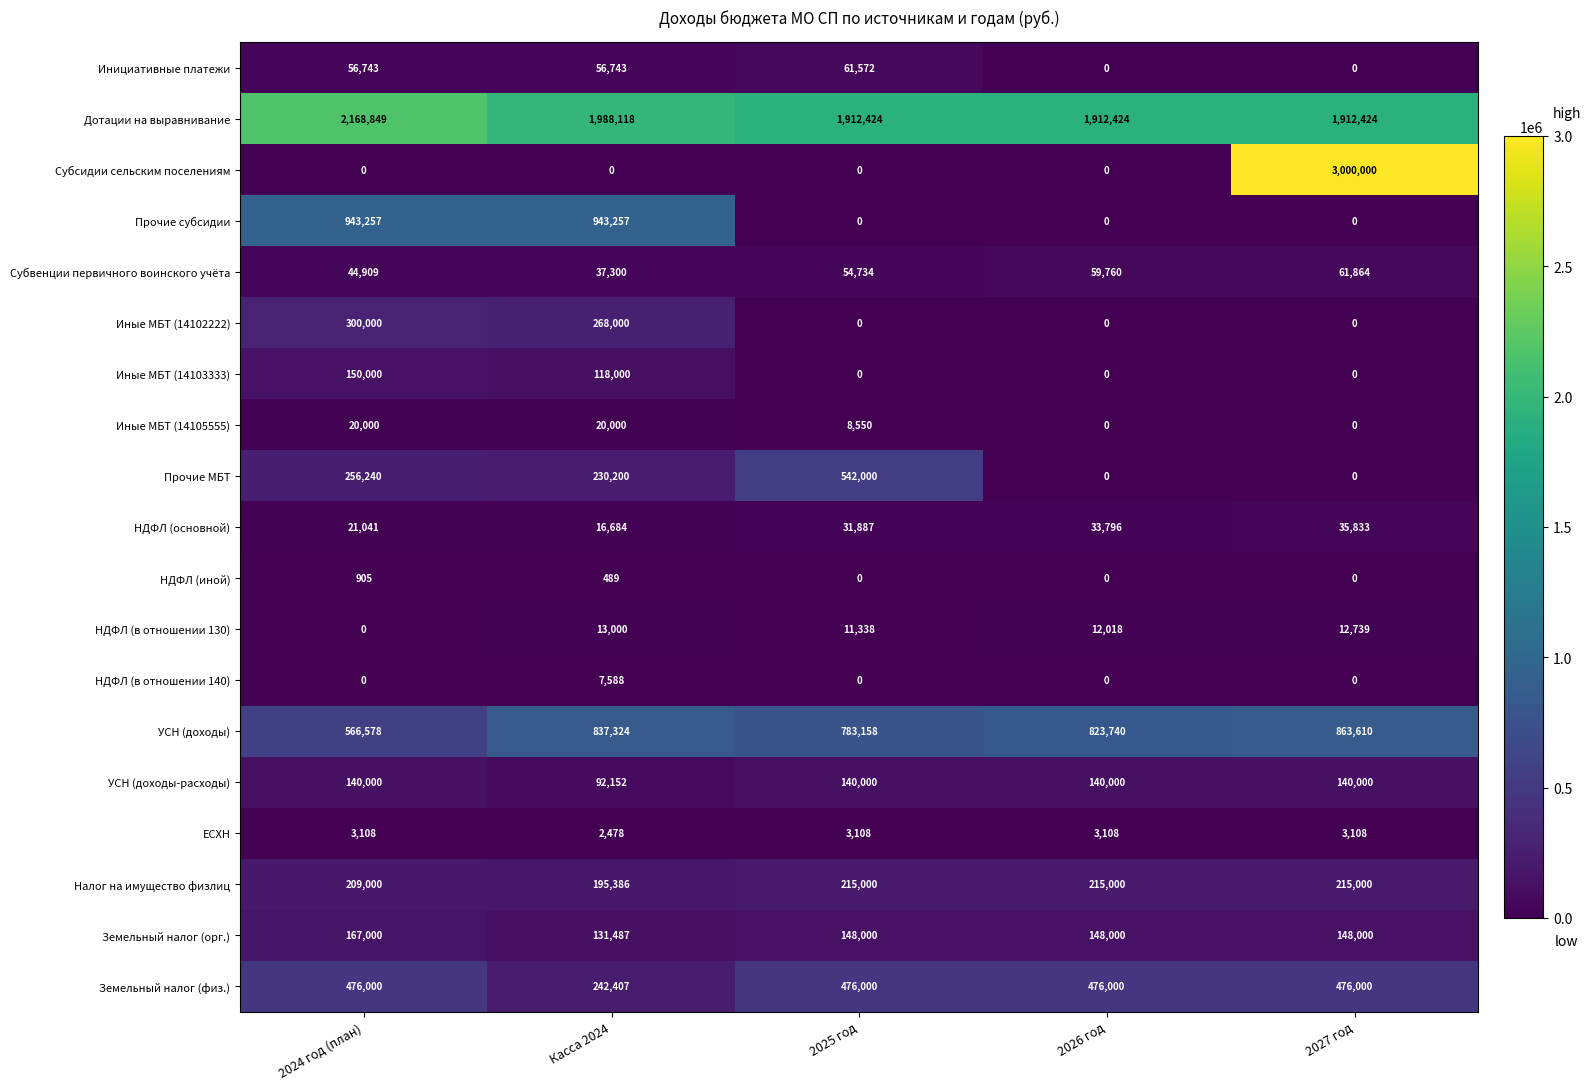

Between Касса 2024 and 2027 год, which series saw the biggest shift?

Субсидии сельским поселениям